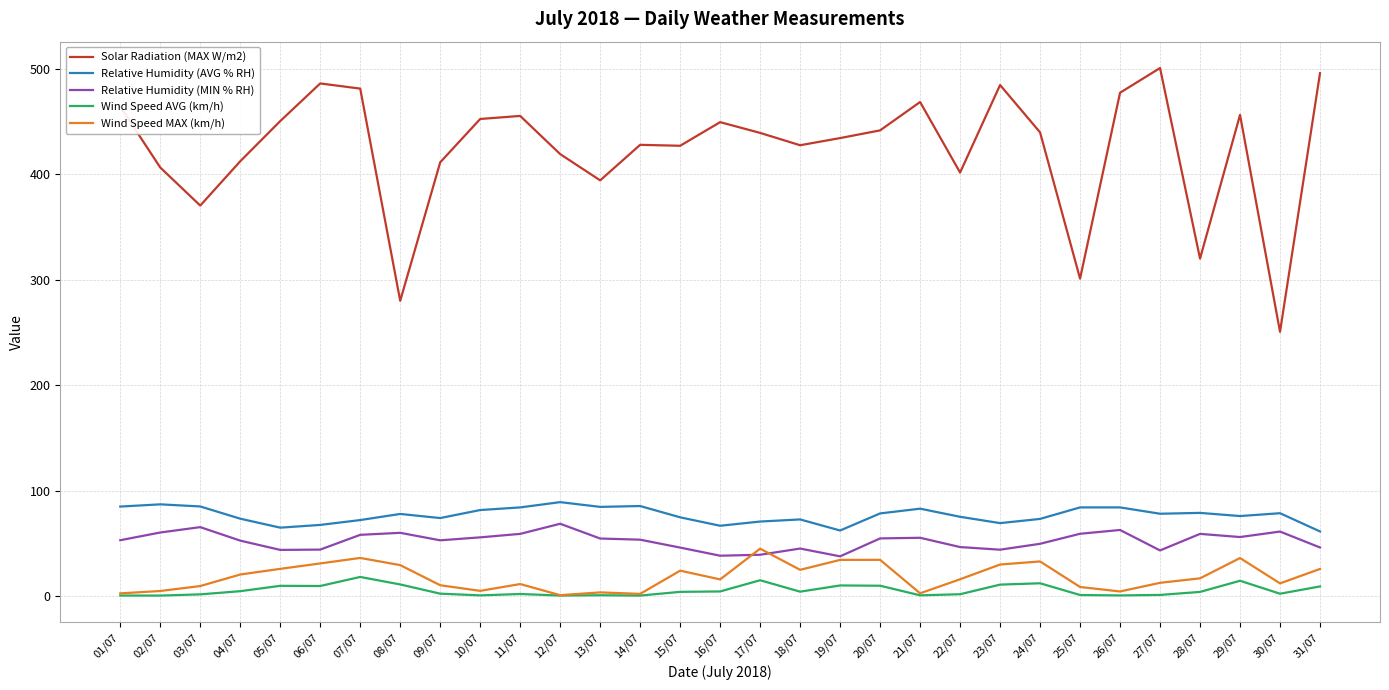

How many distinct data groups are displayed?

5